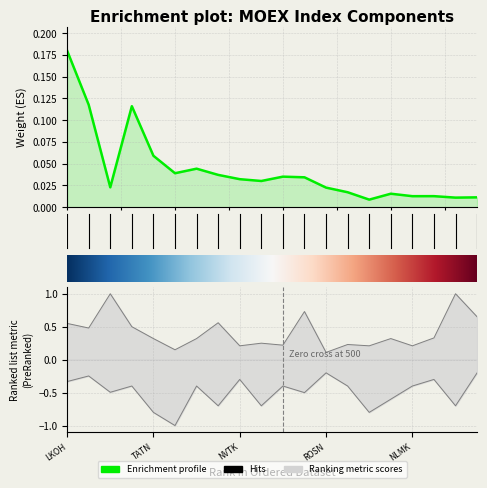

Reading left to right, what are all the values shown in this chart?

Weight: 0.2	0.1	0.0	0.1	0.1	0.0	0.0	0.0	0.0	0.0	0.0	0.0	0.0	0.0	0.0	0.0	0.0	0.0	0.0	0.0
Free-float: 0.6	0.5	1.0	0.5	0.3	0.1	0.3	0.6	0.2	0.2	0.2	0.7	0.1	0.2	0.2	0.3	0.2	0.3	1.0	0.7
Restricting: -0.3	-0.2	-0.5	-0.4	-0.8	-1.0	-0.4	-0.7	-0.3	-0.7	-0.4	-0.5	-0.2	-0.4	-0.8	-0.6	-0.4	-0.3	-0.7	-0.2